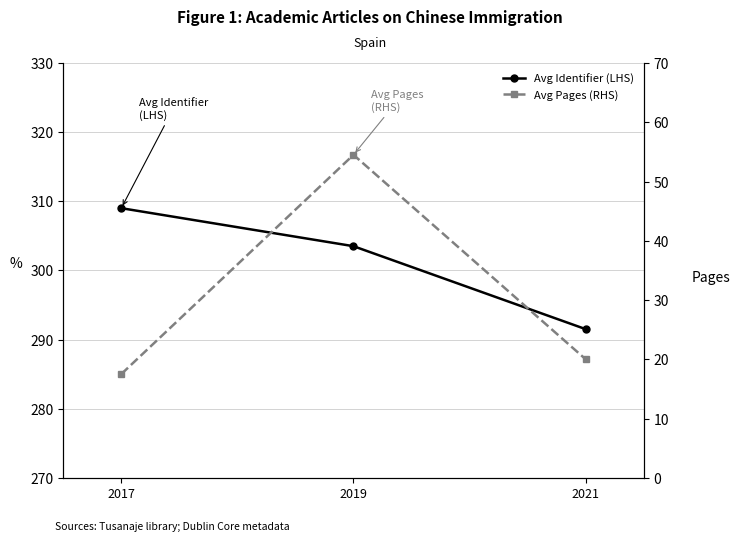

How many data points in Avg Identifier (LHS) are above 303?

2